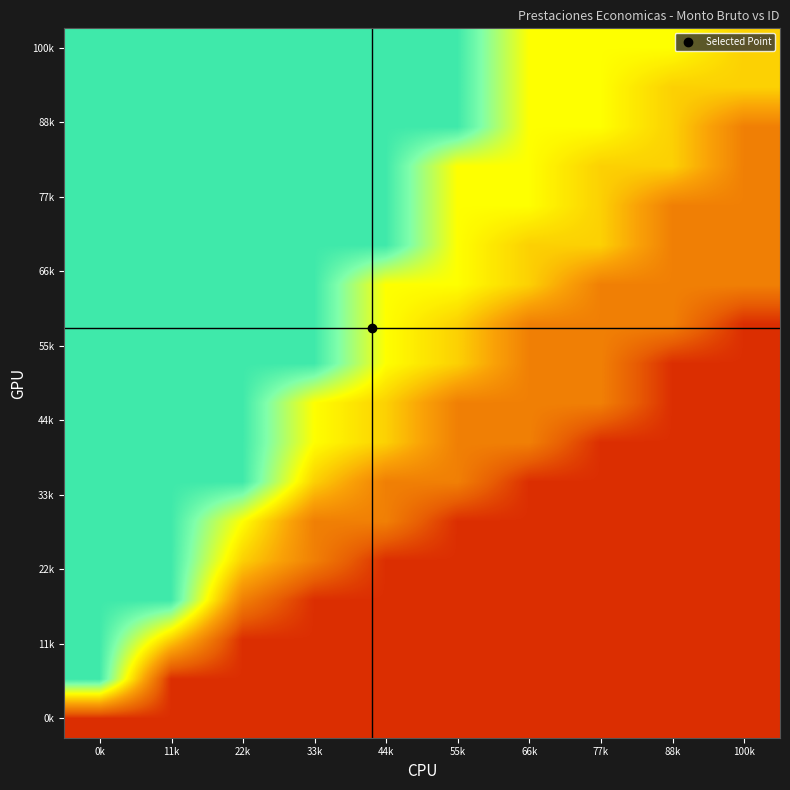

How many categories are shown in the chart?

10